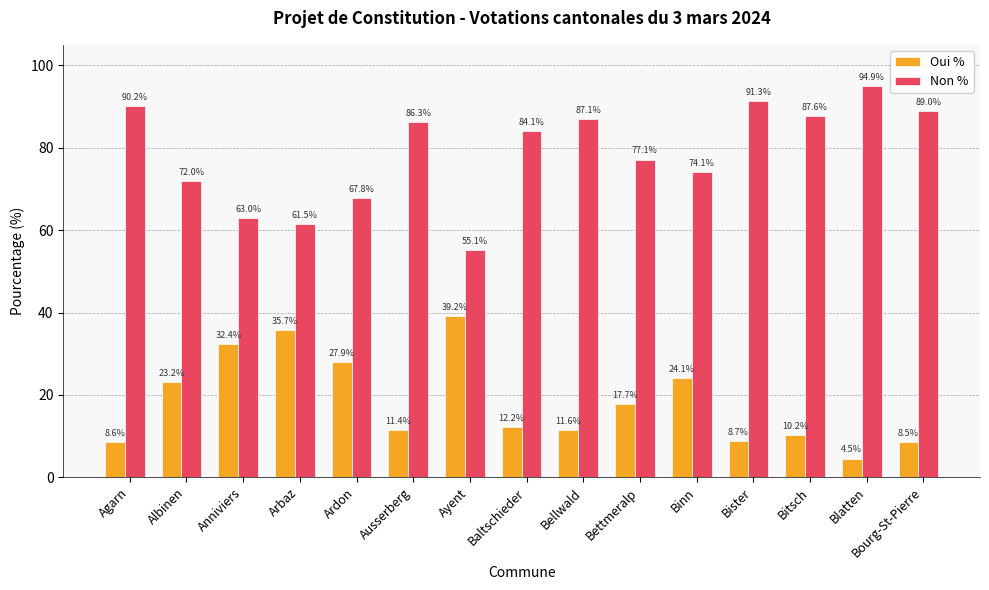

What is the sum of the Non % values at Baltschieder and Ausserberg?

170.4